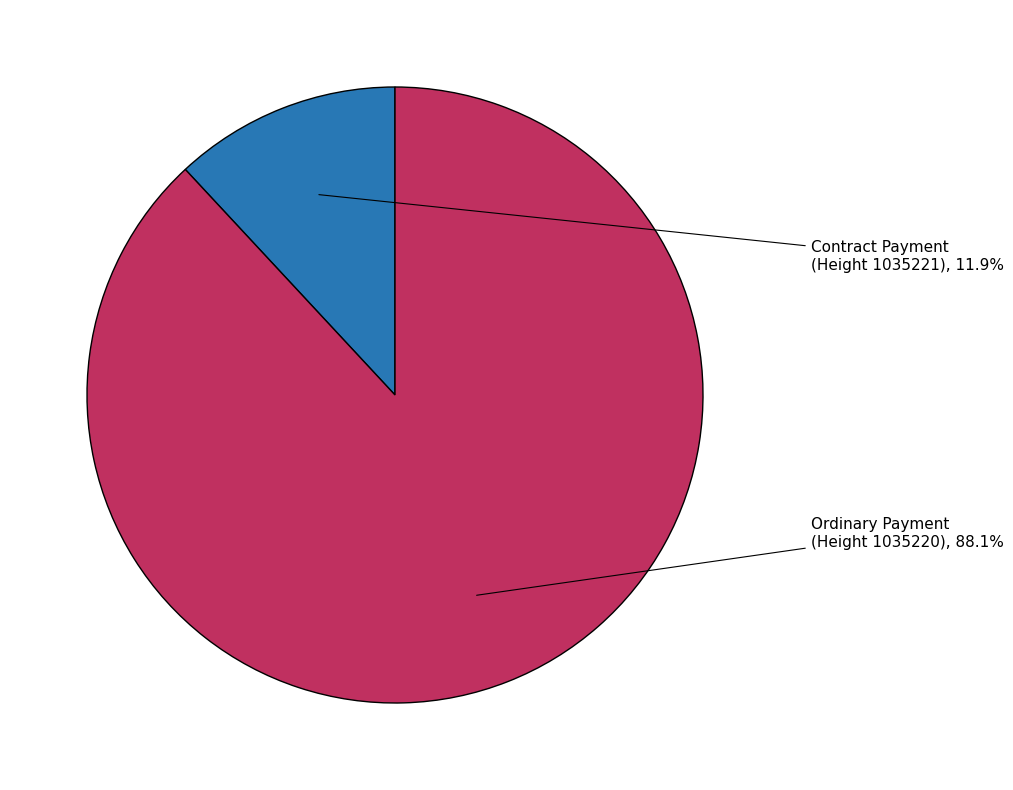

Does any single category account for the majority?

Yes